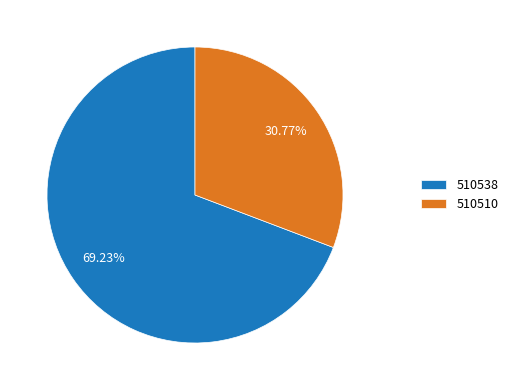

To the nearest percent, what is the average slice percentage?

50%